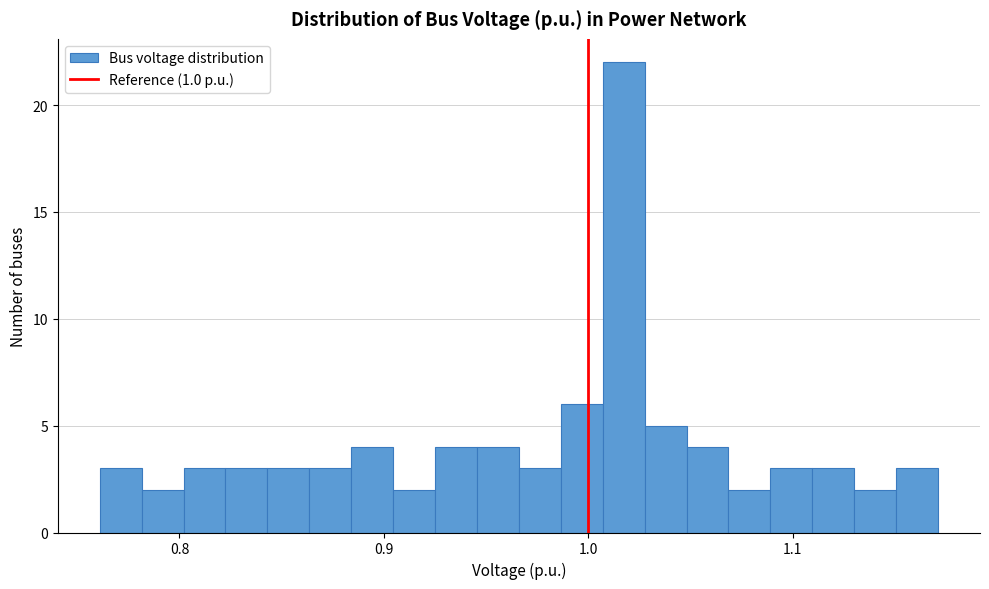

Read against the x-axis, roughly where is the centre of the tallest bar?

1.02